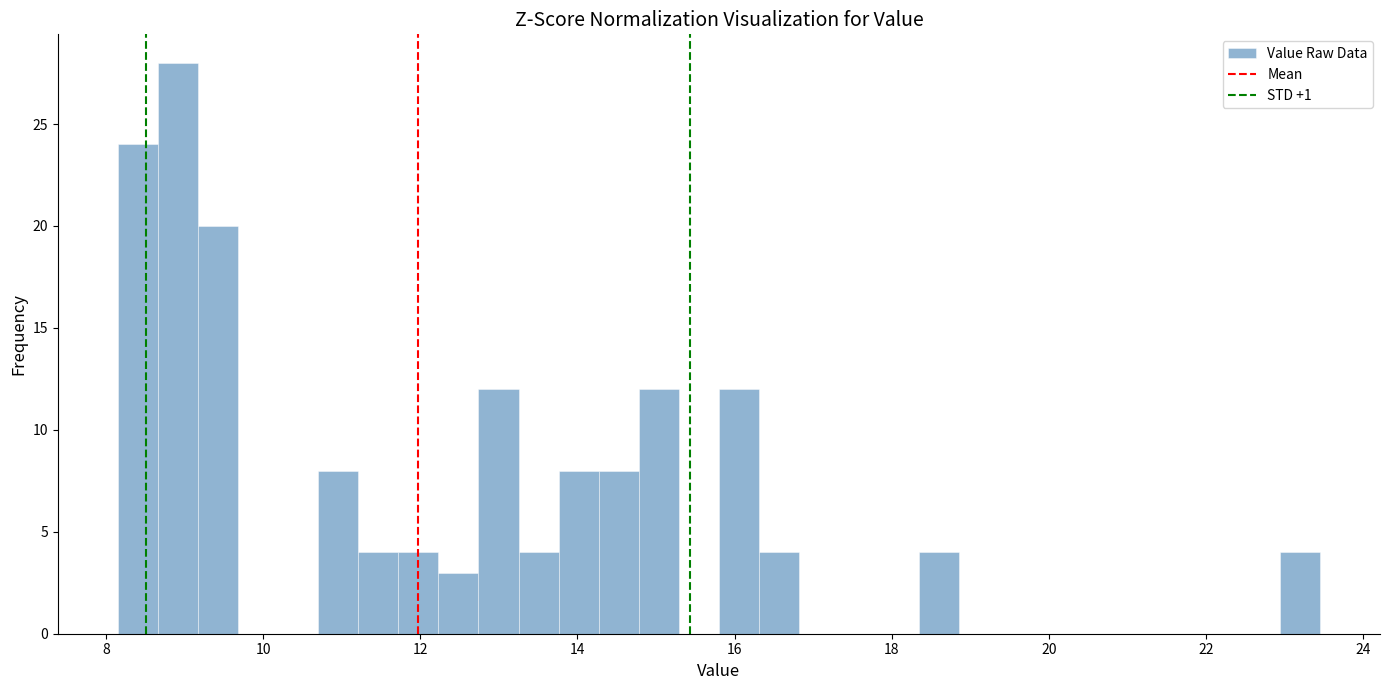

Read against the x-axis, roughly where is the centre of the tallest bar?

9.0